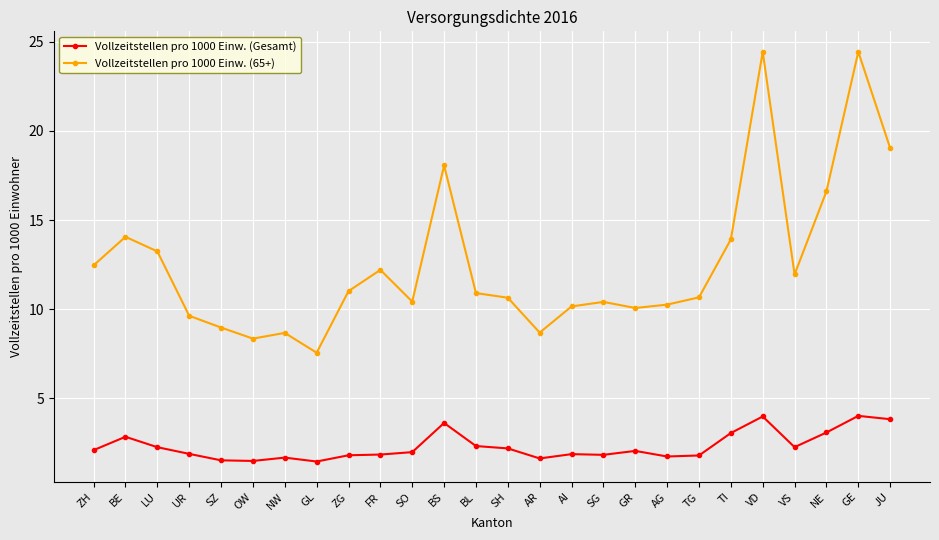

What is the value of the Vollzeitstellen pro 1000 Einw. (65+) point at the 10th from the left?

12.2